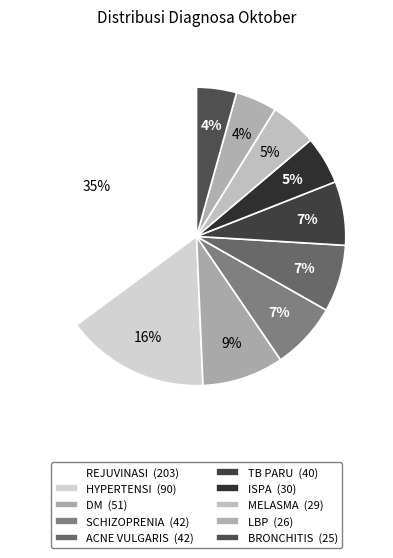

What is the largest slice in the pie chart?

REJUVINASI